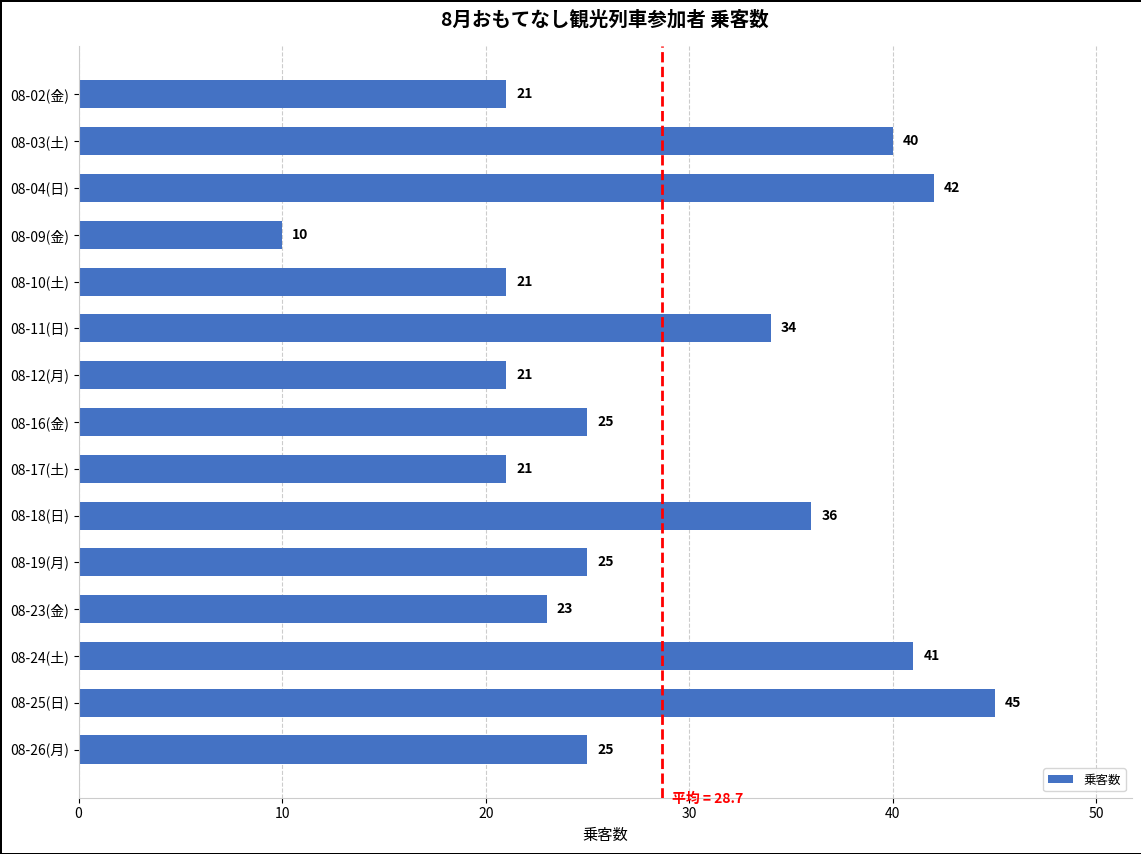

Between 08-12(月) and 08-04(日), which is larger?

08-04(日)